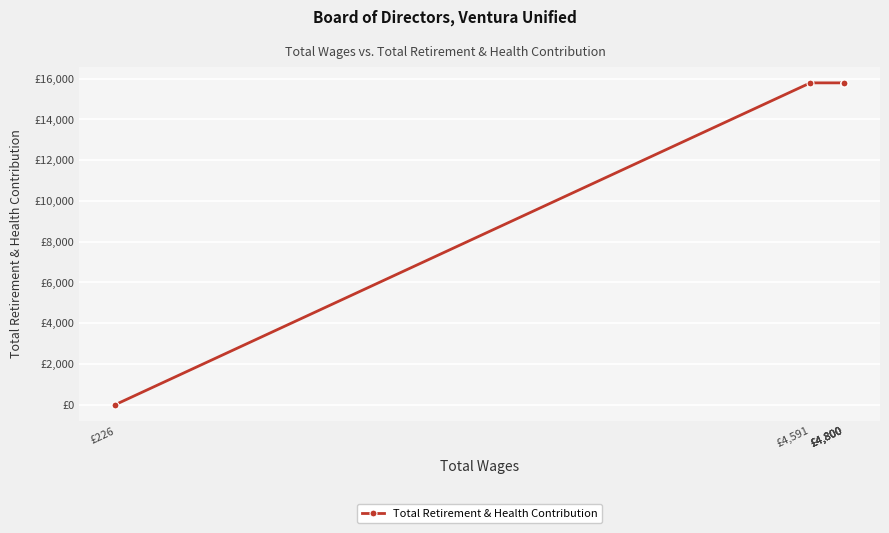

What is the ratio of the value at £4,591 to the value at £4,800?

1.0